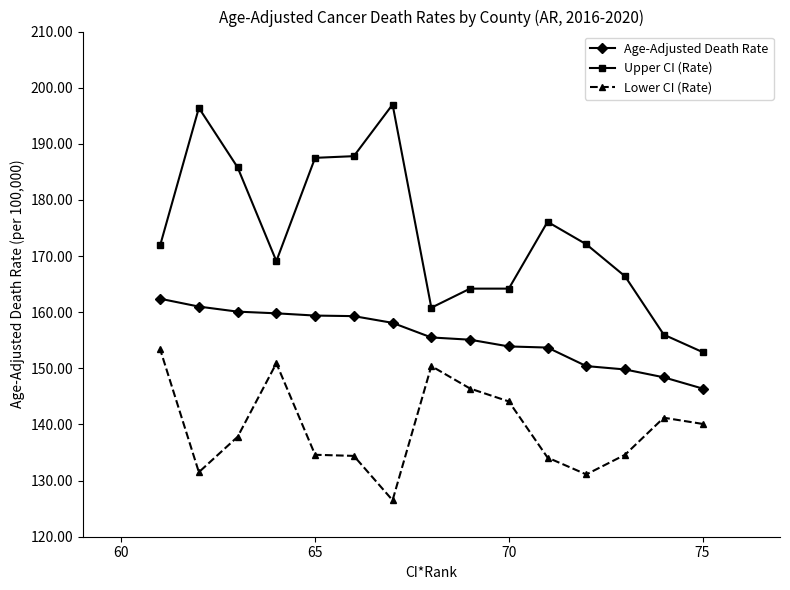

Which series has the widest spread of values?

Upper CI (Rate)